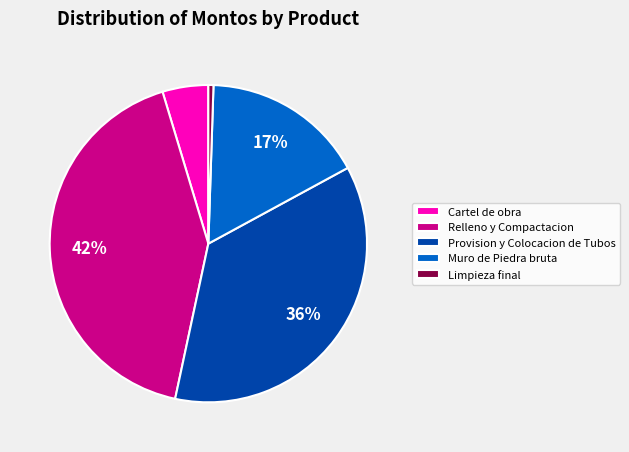

What is the smallest slice in the pie chart?

Limpieza final